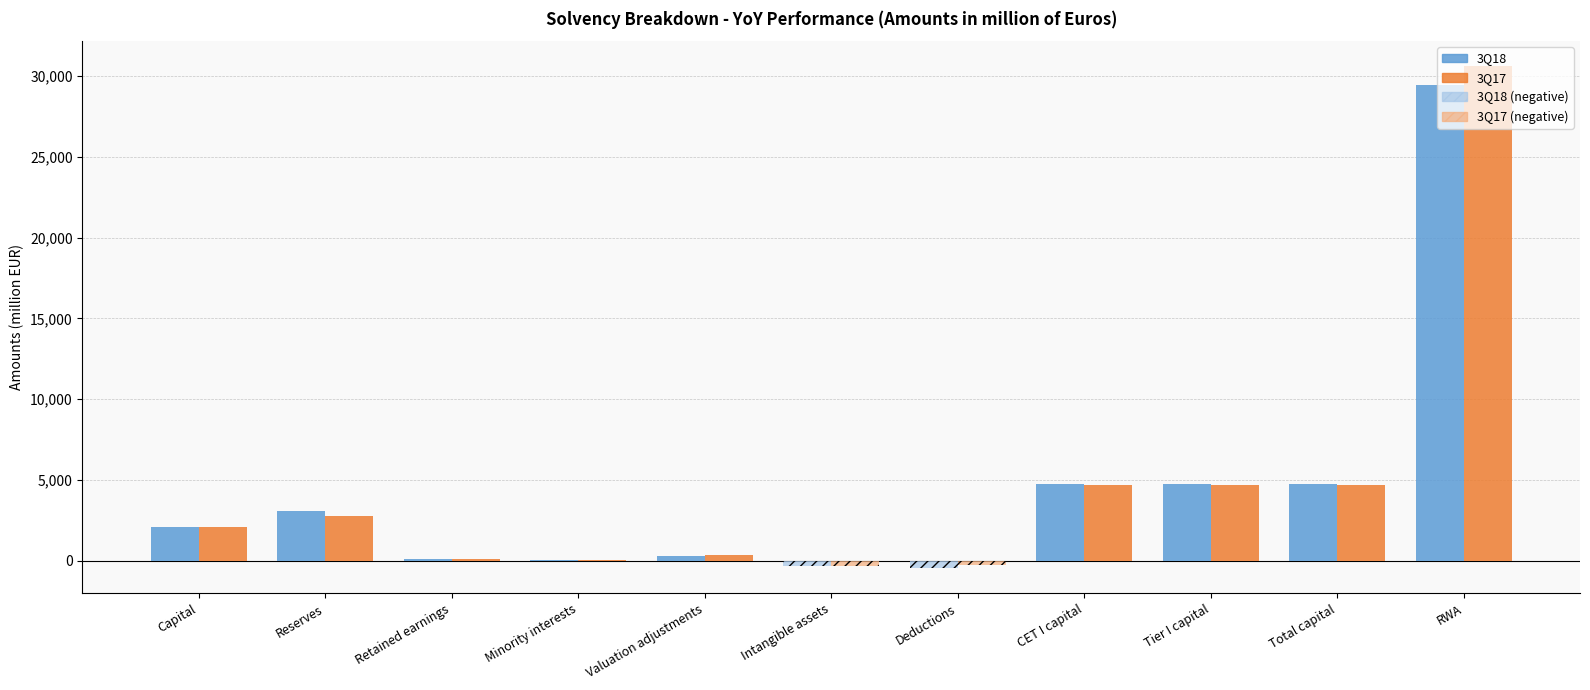

At which category does the chart reach its peak across all series?

RWA